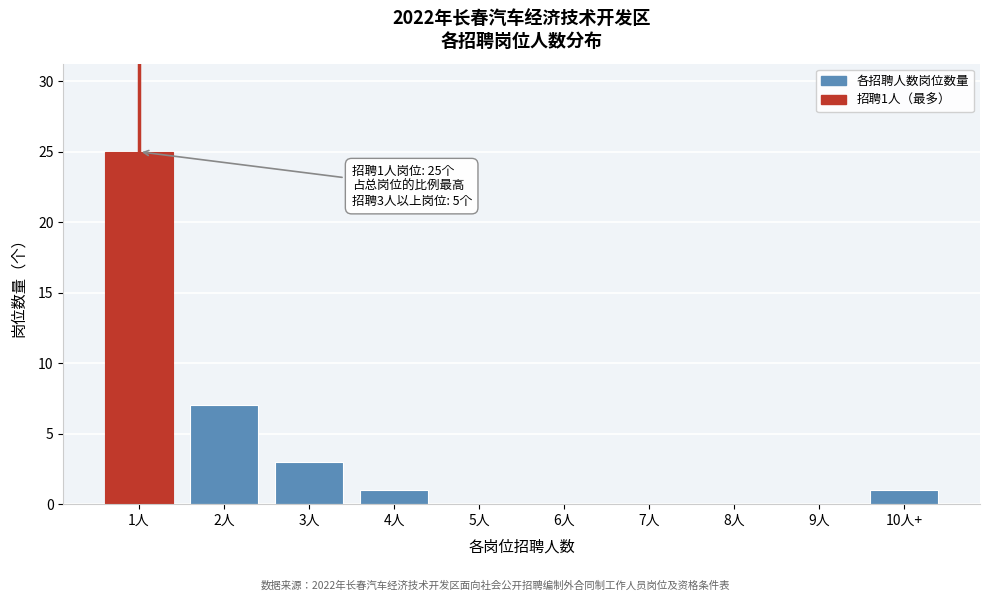

Reading left to right, what are all the values shown in this chart?

1人=25	2人=7	3人=3	4人=1	5人=0	6人=0	7人=0	8人=0	9人=0	10人+=1